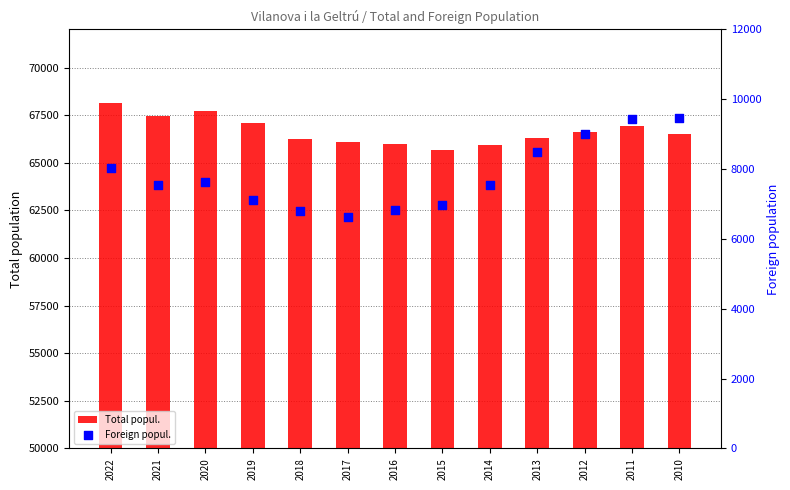

What are all the series names shown in the legend?

Total popul., Foreign popul.